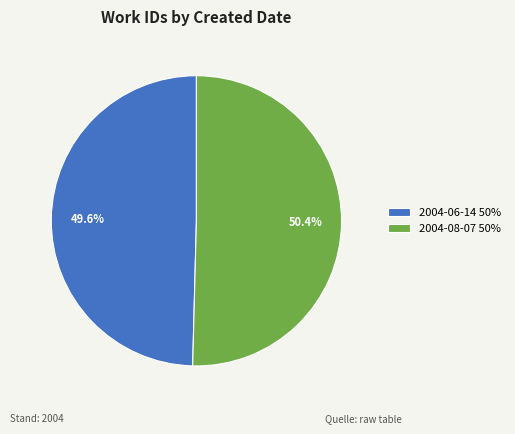

The 2004-08-07 slice represents 50% of the pie. True or false?

True